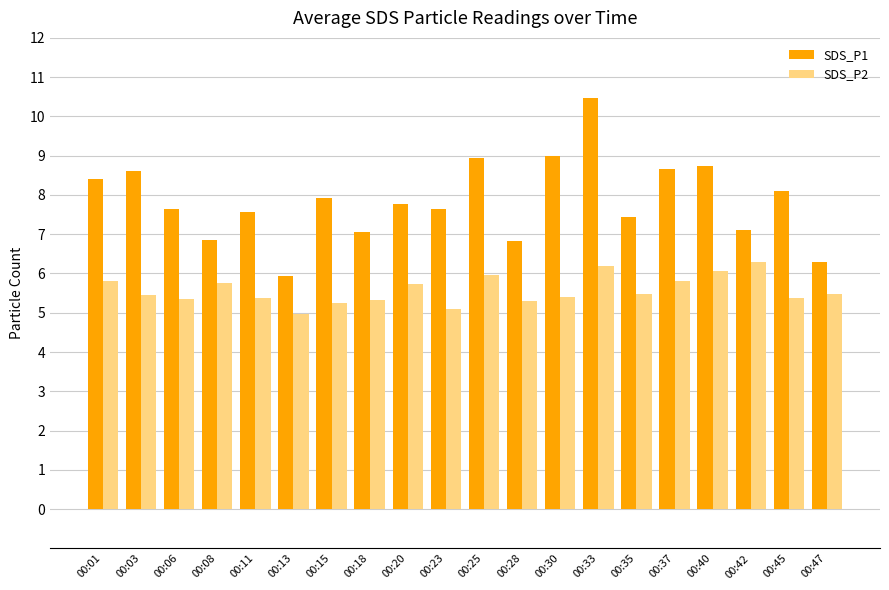

What is the minimum value for SDS_P1?

5.9